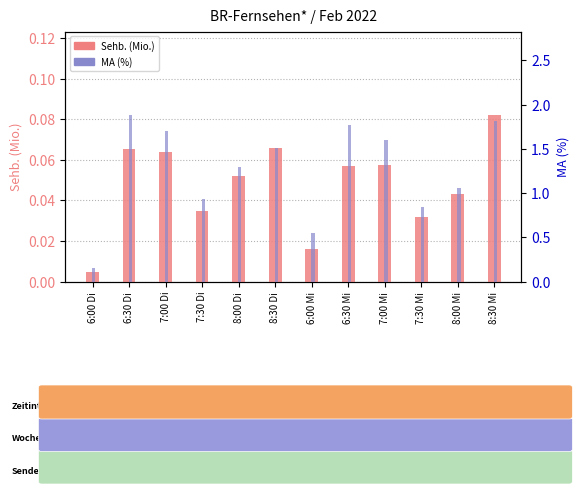

Reading left to right, transcribe all the data shown in this chart.

Sehb. (Mio.): 0.0	0.1	0.1	0.0	0.1	0.1	0.0	0.1	0.1	0.0	0.0	0.1
MA (%): 0.2	1.9	1.7	0.9	1.3	1.5	0.5	1.8	1.6	0.8	1.1	1.8